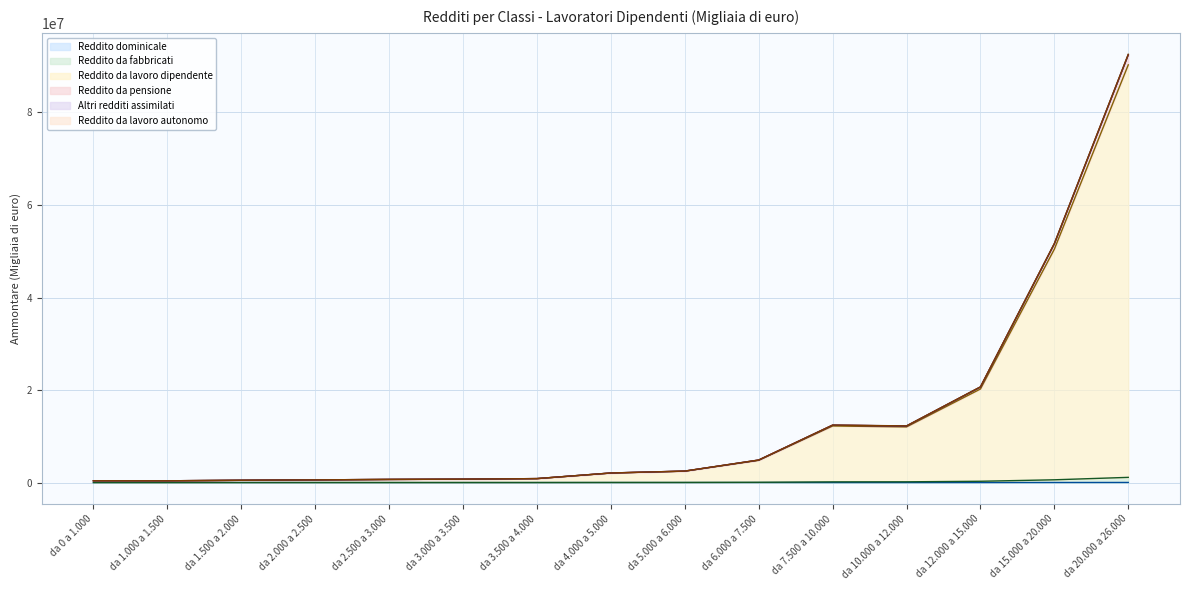

Where is the first local minimum for Reddito da pensione?

da 1.000 a 1.500